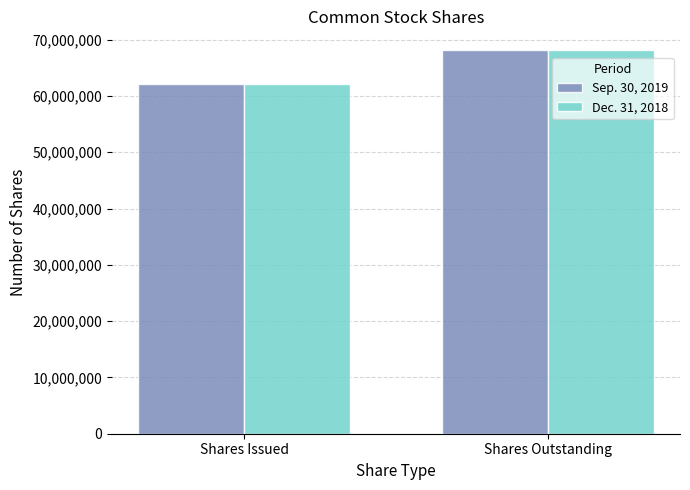

Reading left to right, transcribe all the data shown in this chart.

Sep. 30, 2019: Shares Issued=62168000	Shares Outstanding=68085000
Dec. 31, 2018: Shares Issued=62168000	Shares Outstanding=68085000